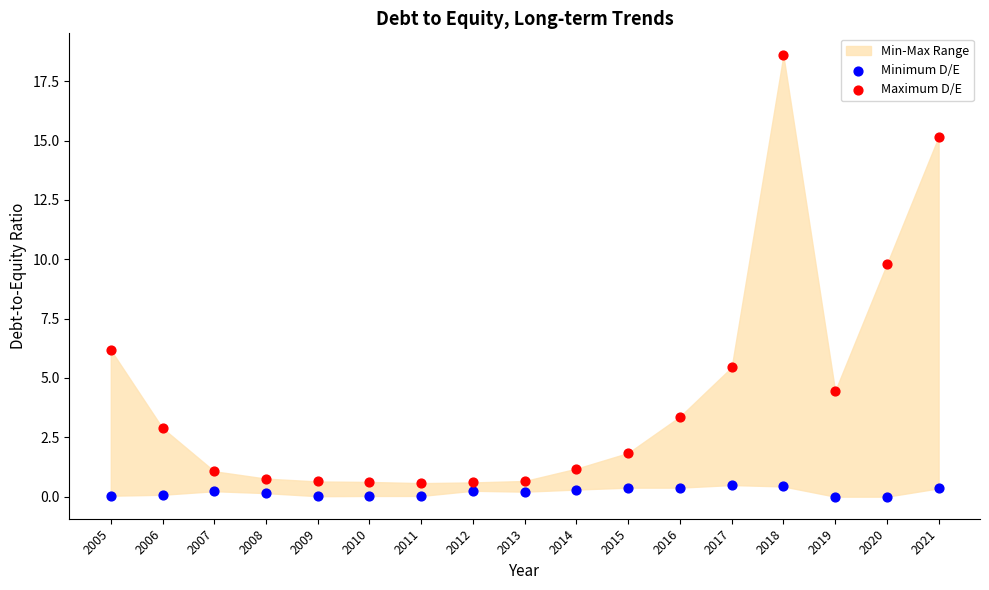

In the Maximum D/E series, what Y value is closest to 9?

9.8